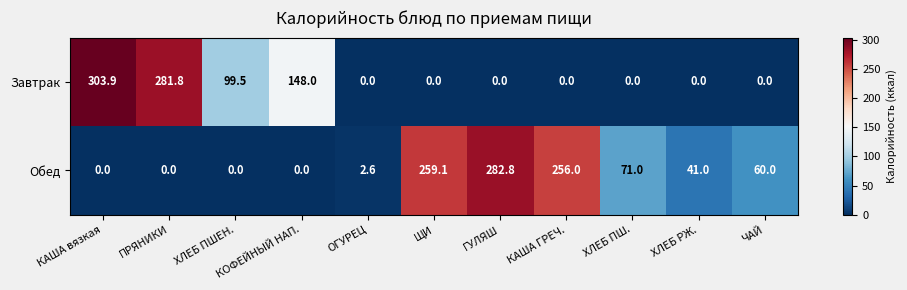

What is the average value of the Завтрак series?

75.7